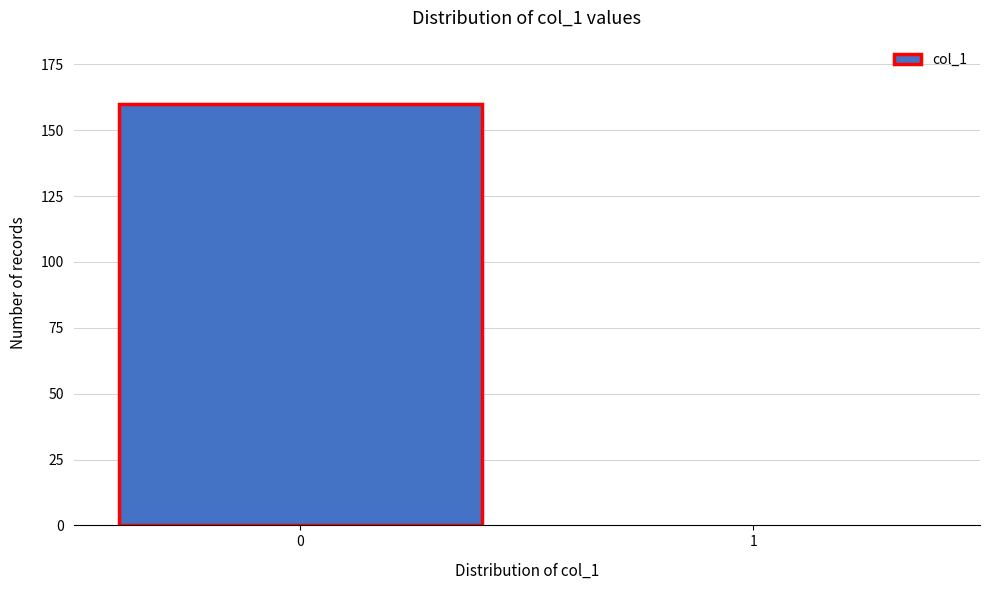

Reading right to left, list all the values displayed in this chart.

1=0	0=160